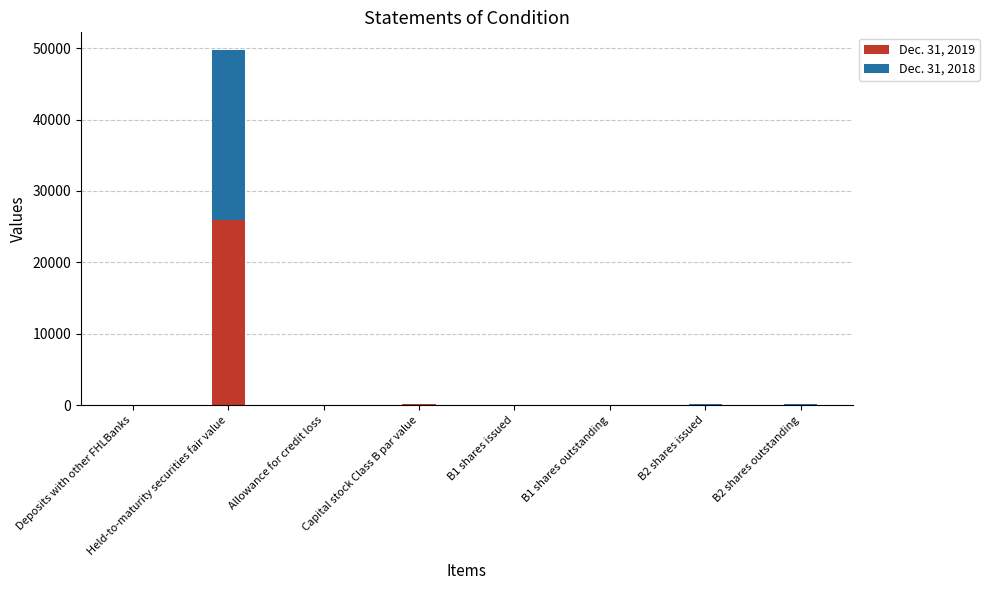

At which label does Dec. 31, 2019 reach its peak?

Held-to-maturity securities fair value